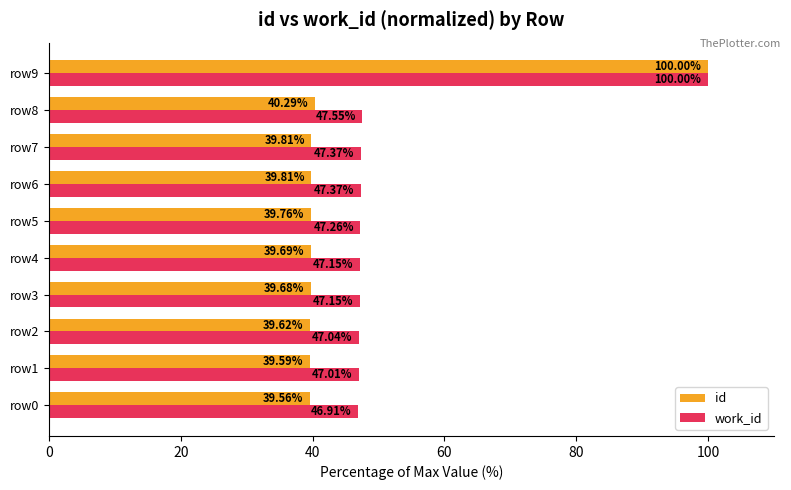

What is the difference between the maximum and second lowest values in the id series?

60.4